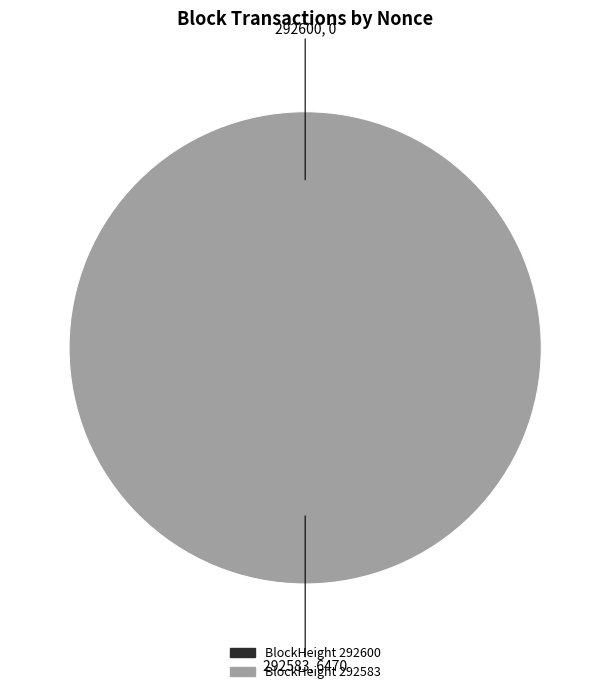

What percentage do 292583 and 292600 together represent?

100.0%